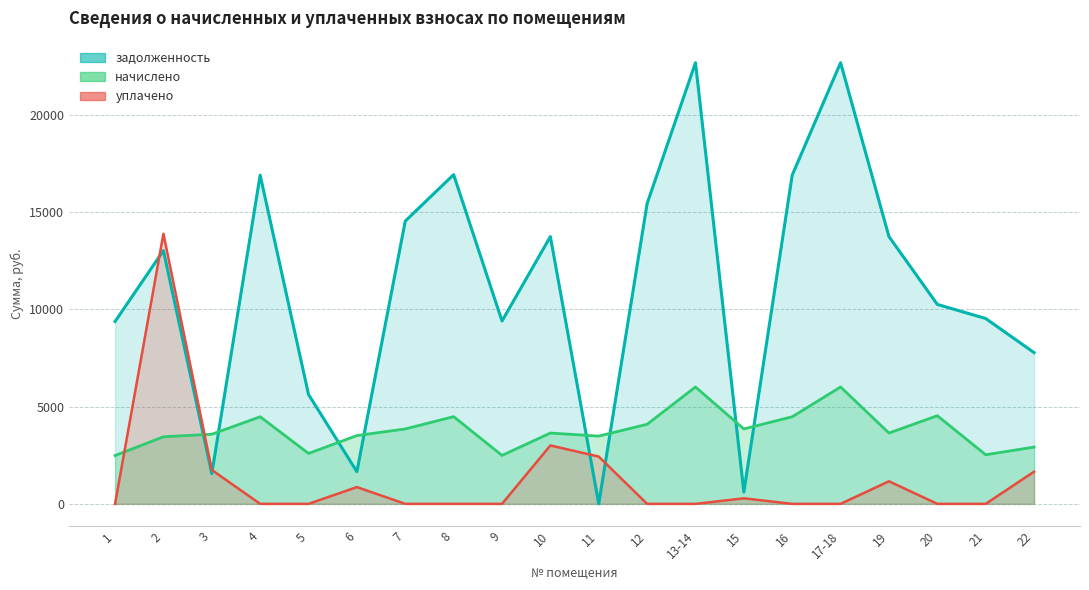

What position from the right is 20?

3